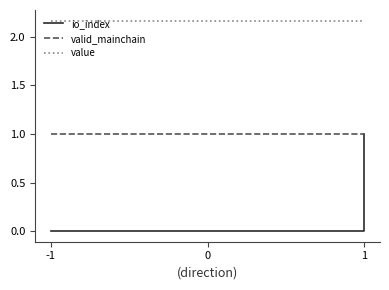

Is it true that value equals 2.2 at 1?

True